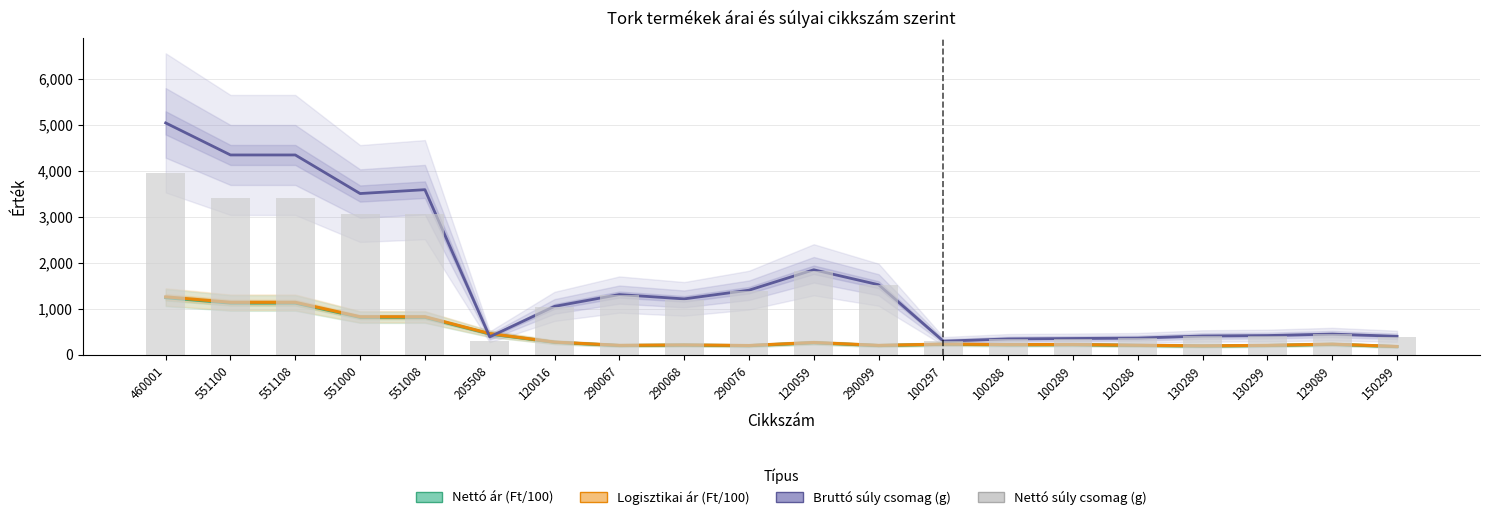

How many data points in Nettó ár (Ft/100) are above 231?

10